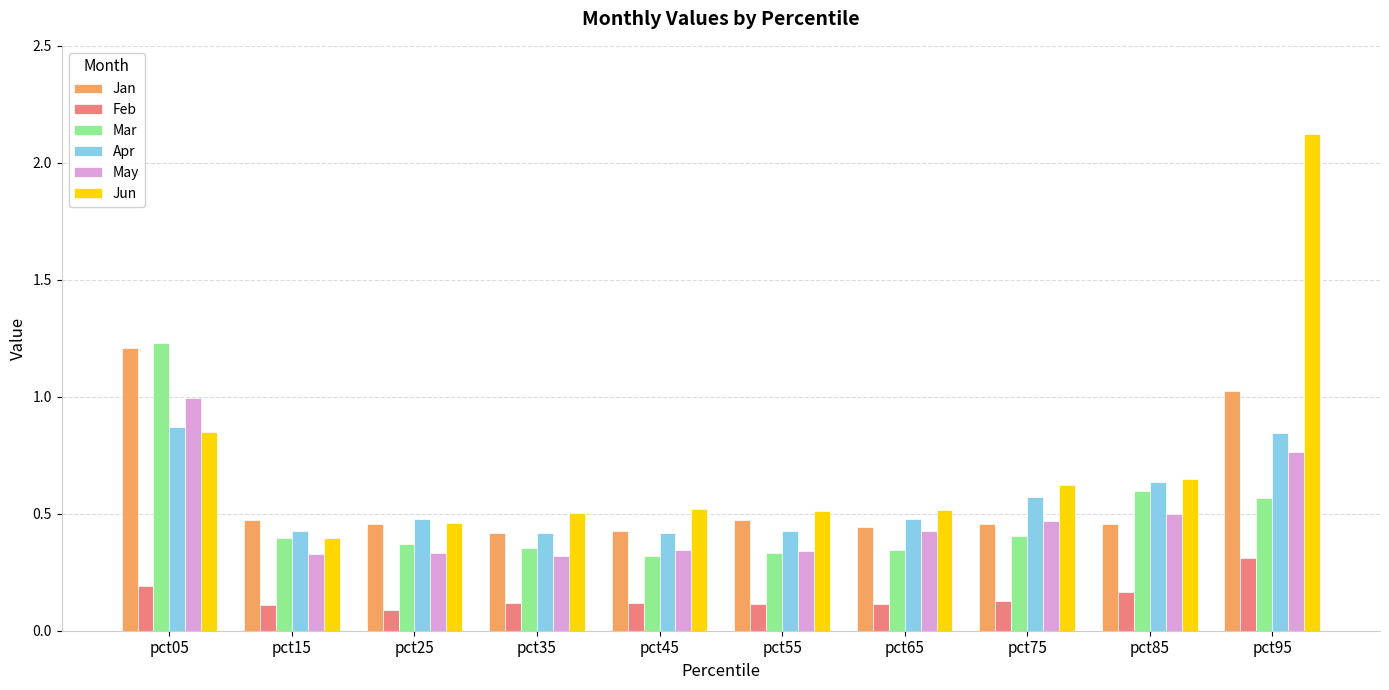

At which category does the chart reach its peak across all series?

pct95